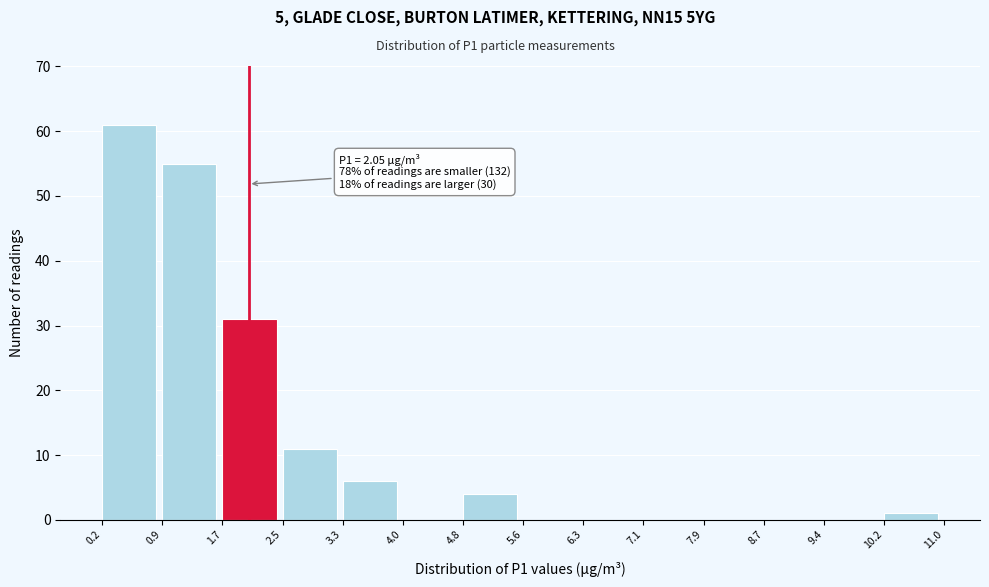

Over which range of the x-axis is the bar tallest?

0.2 to 0.9